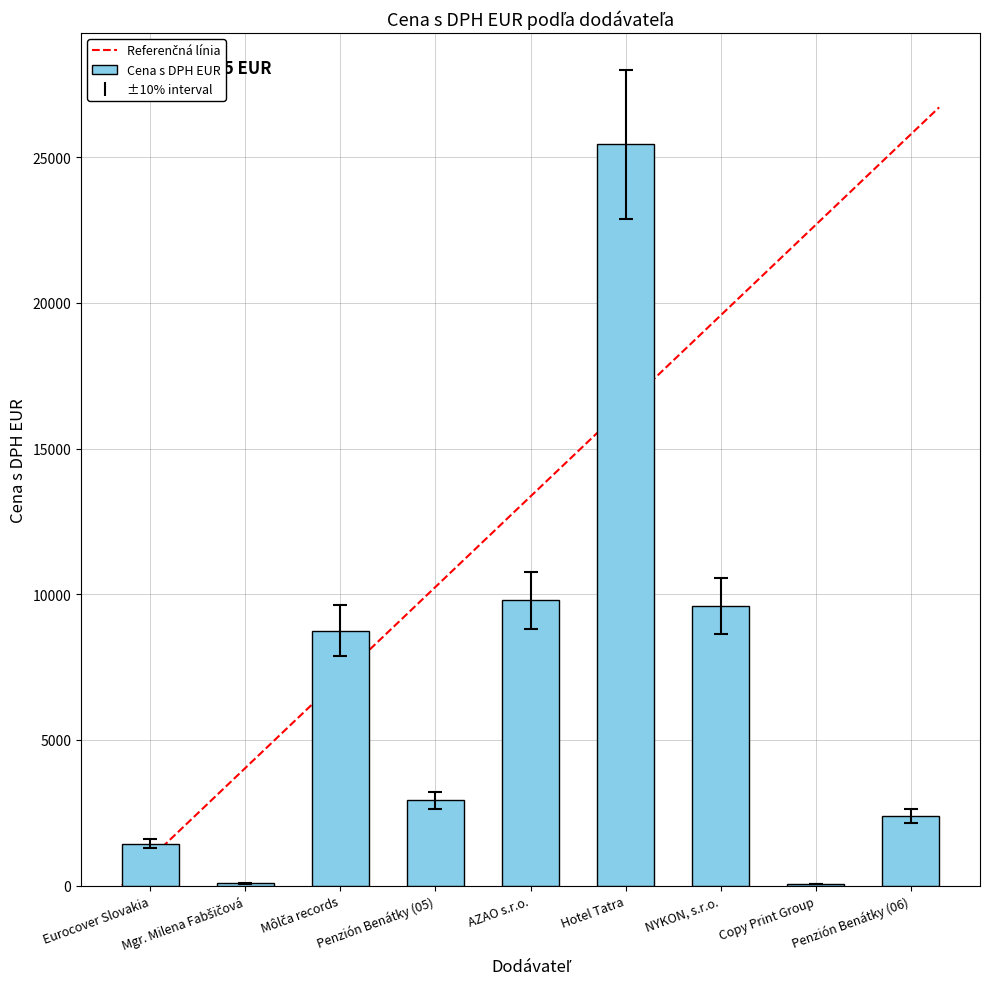

What is the sum of all values?

60450.5